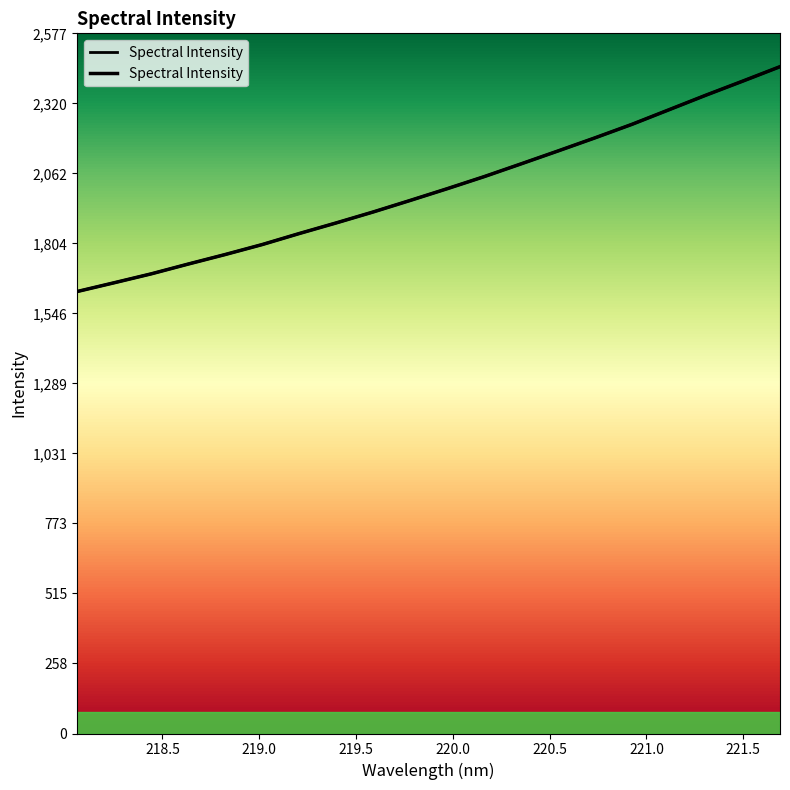

How many series are shown in this chart?

1